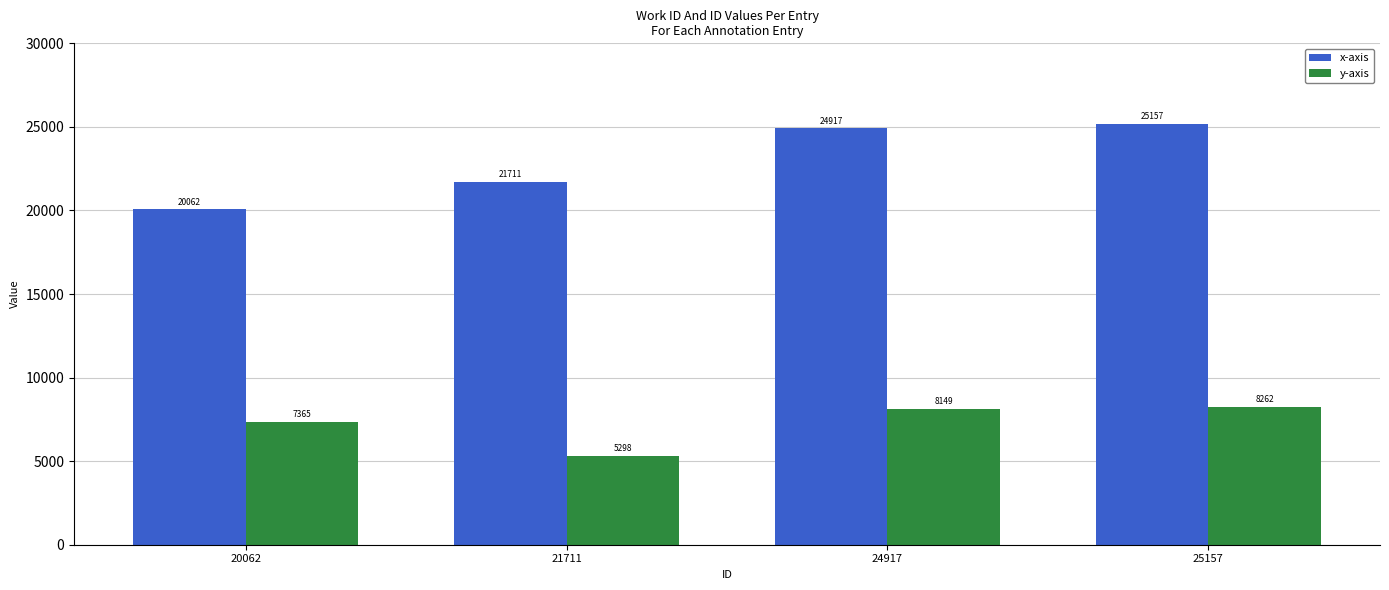

What is the total value across all series at 21711?

27009